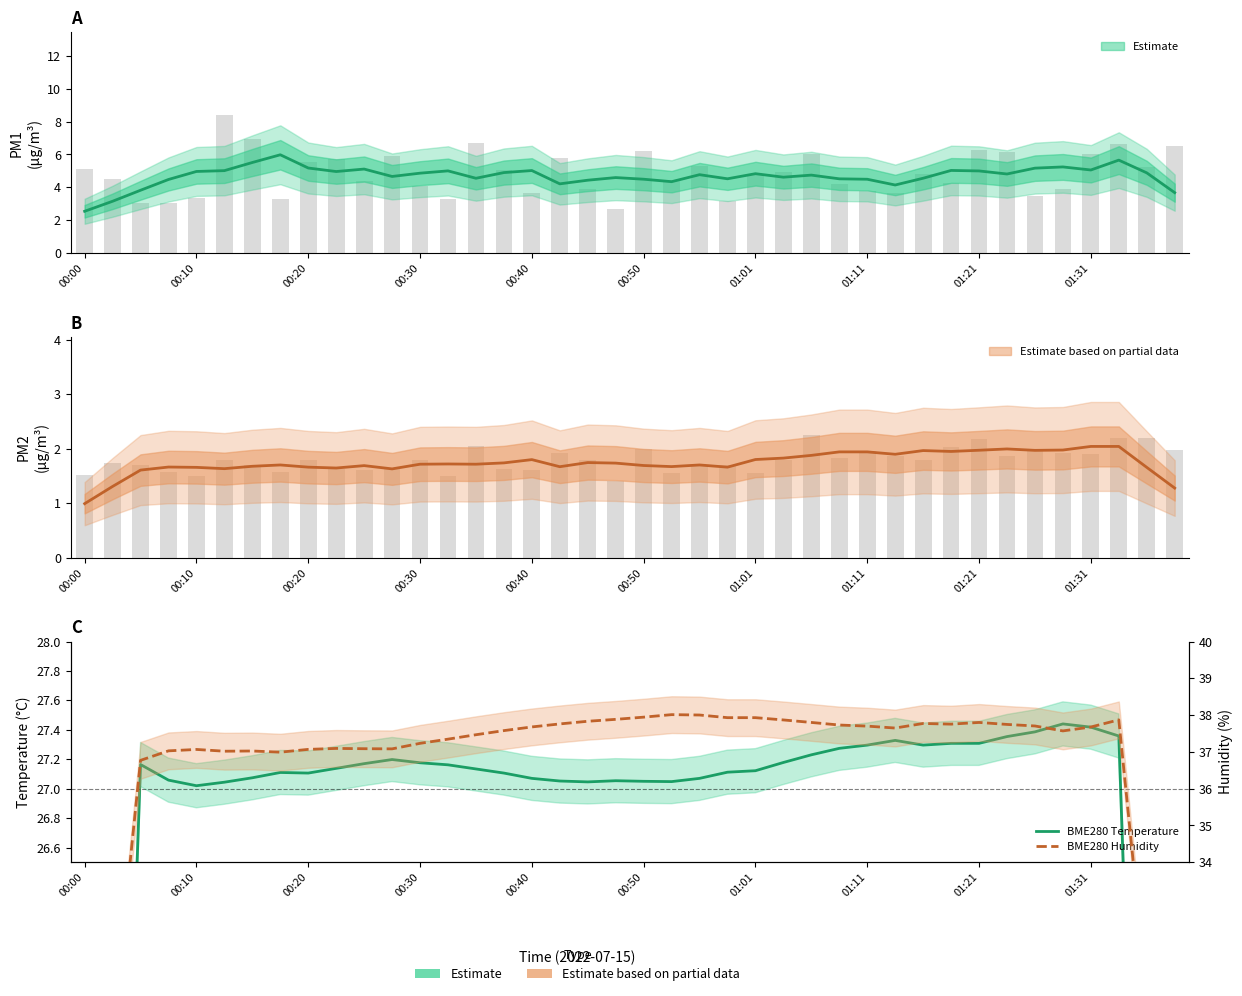

What is the difference between the maximum and minimum values in the BME280 Temperature series?

11.1